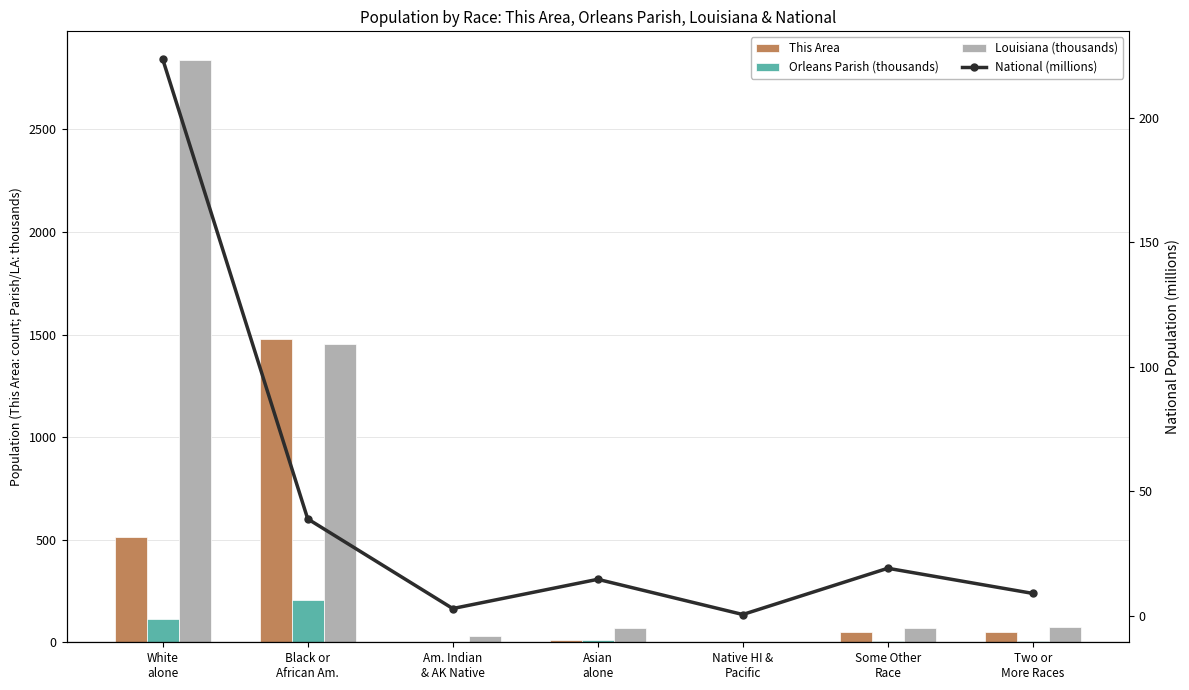

At which label is This Area closest to 738?

White
alone